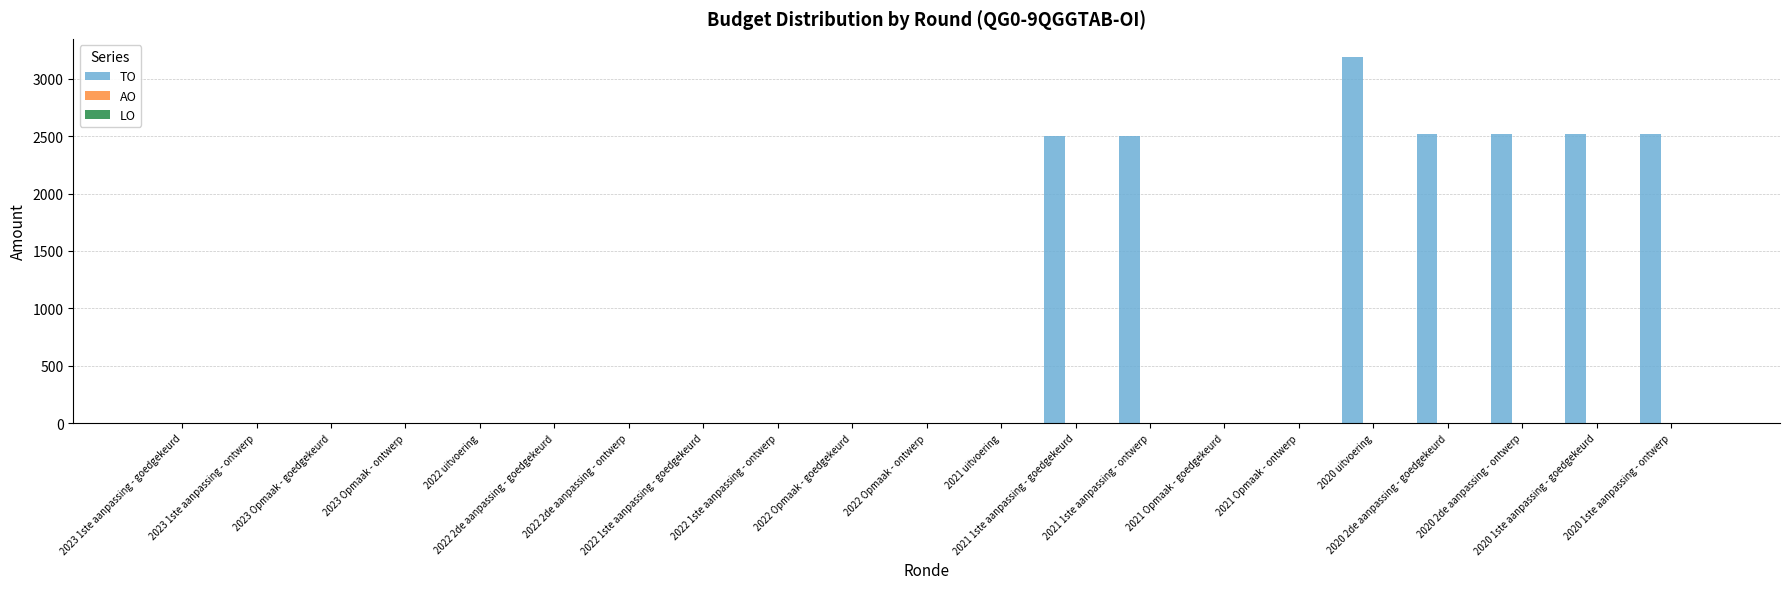

What is the maximum value shown in the chart?

3189